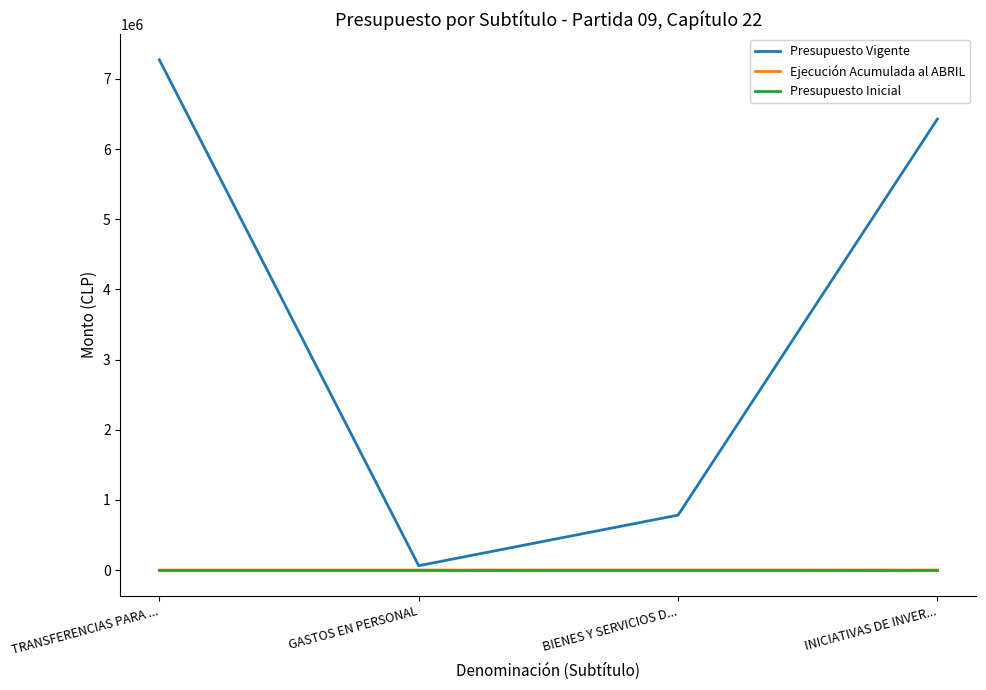

What are all the series names shown in the legend?

Presupuesto Vigente, Ejecución Acumulada al ABRIL, Presupuesto Inicial